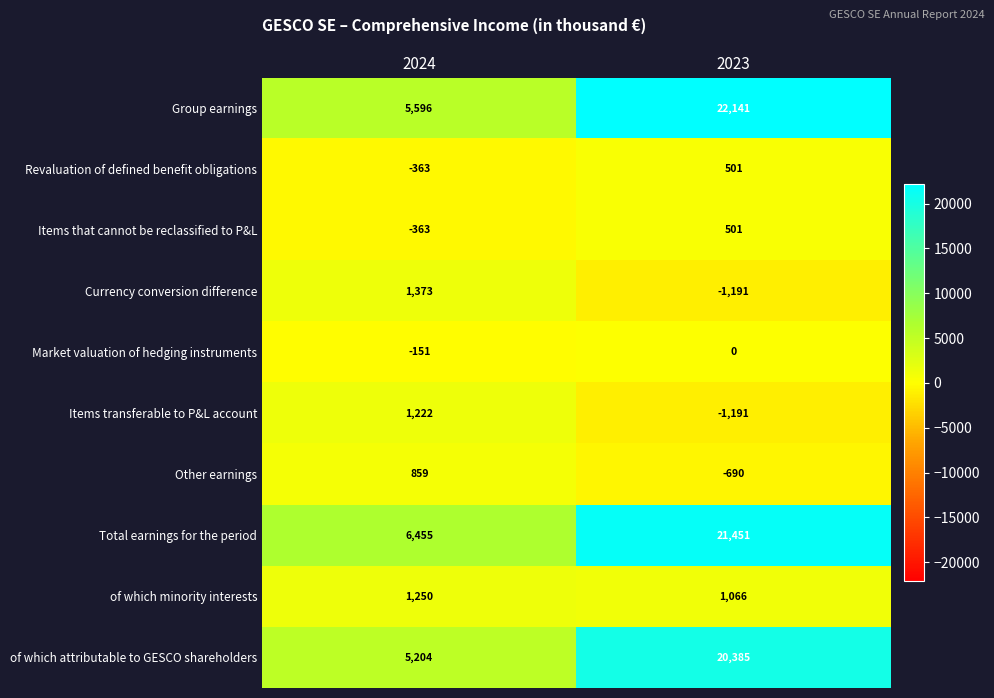

Which series has the largest total across all categories?

Total earnings for the period